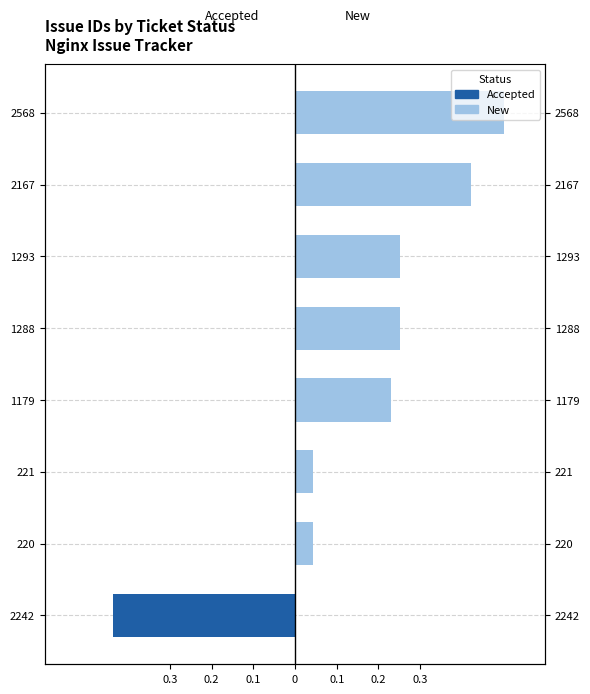

Is it true that Accepted equals -0.4 at 2242?

True